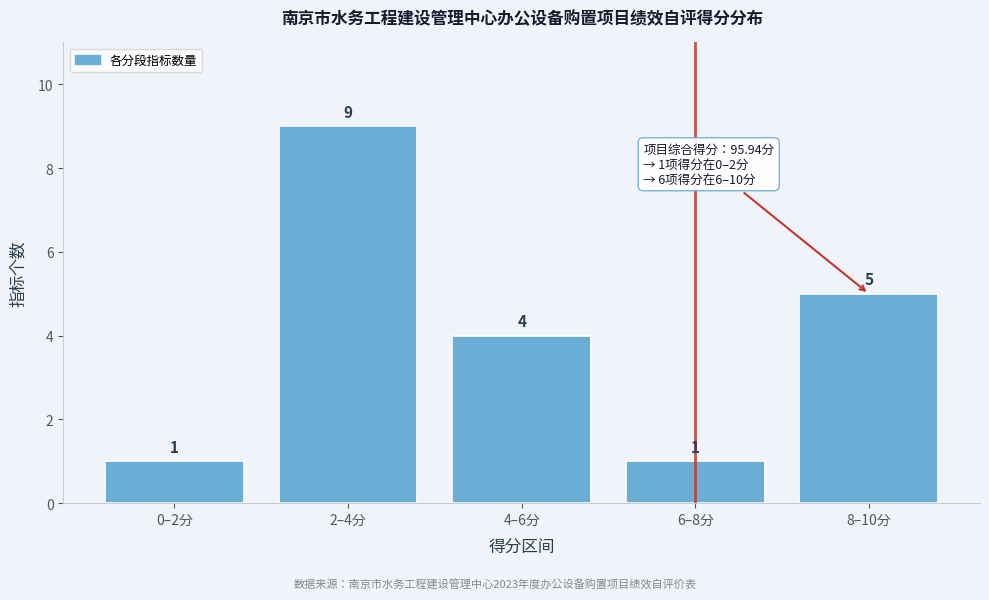

Reading right to left, transcribe all the data shown in this chart.

5	1	4	9	1